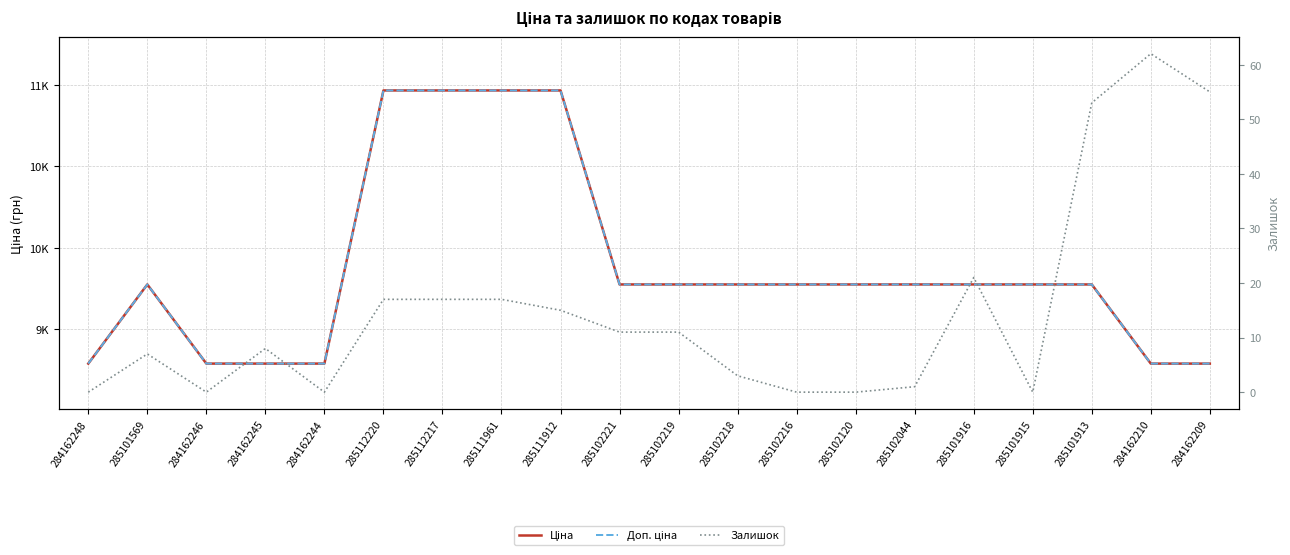

The value of Доп. ціна at 285102044 is 9775.5. True or false?

True